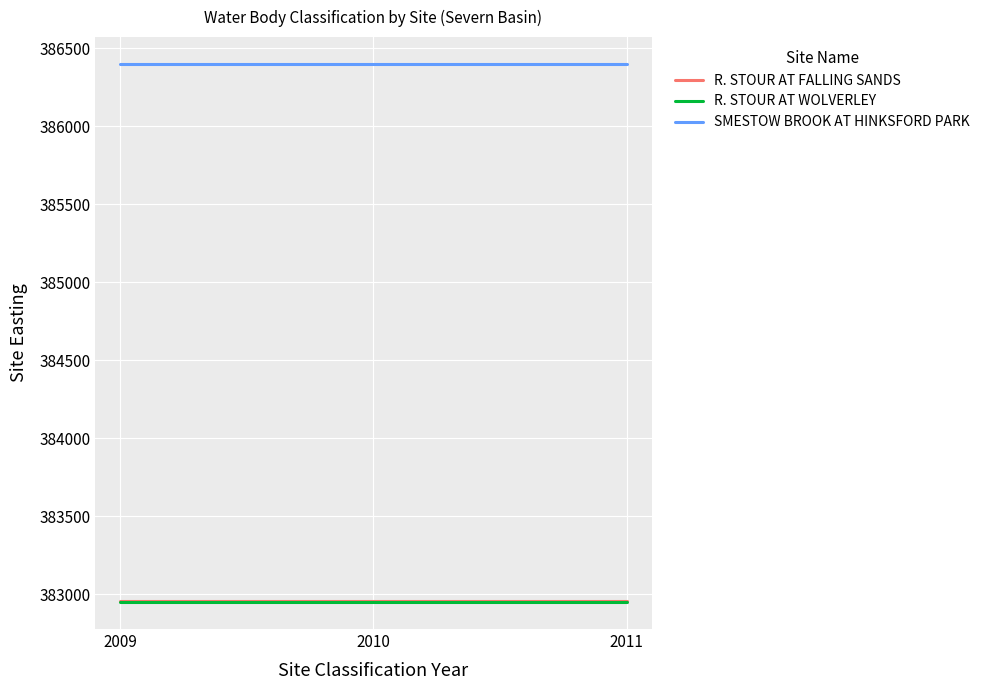

Is it true that R. STOUR AT WOLVERLEY equals 262016 at 2010?

False